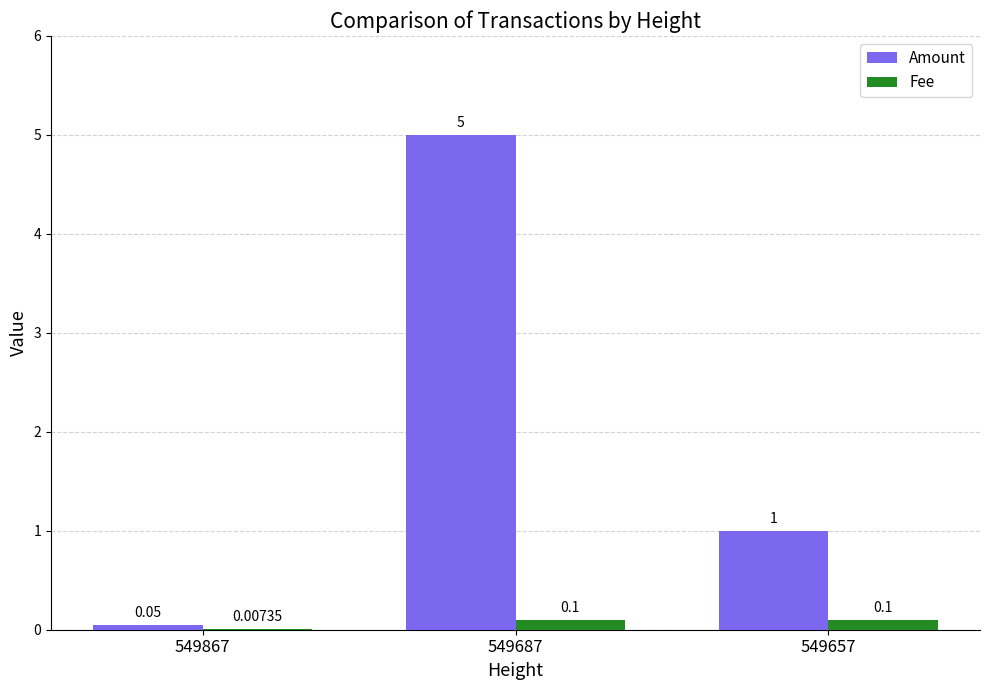

Which series has the largest total across all categories?

Amount